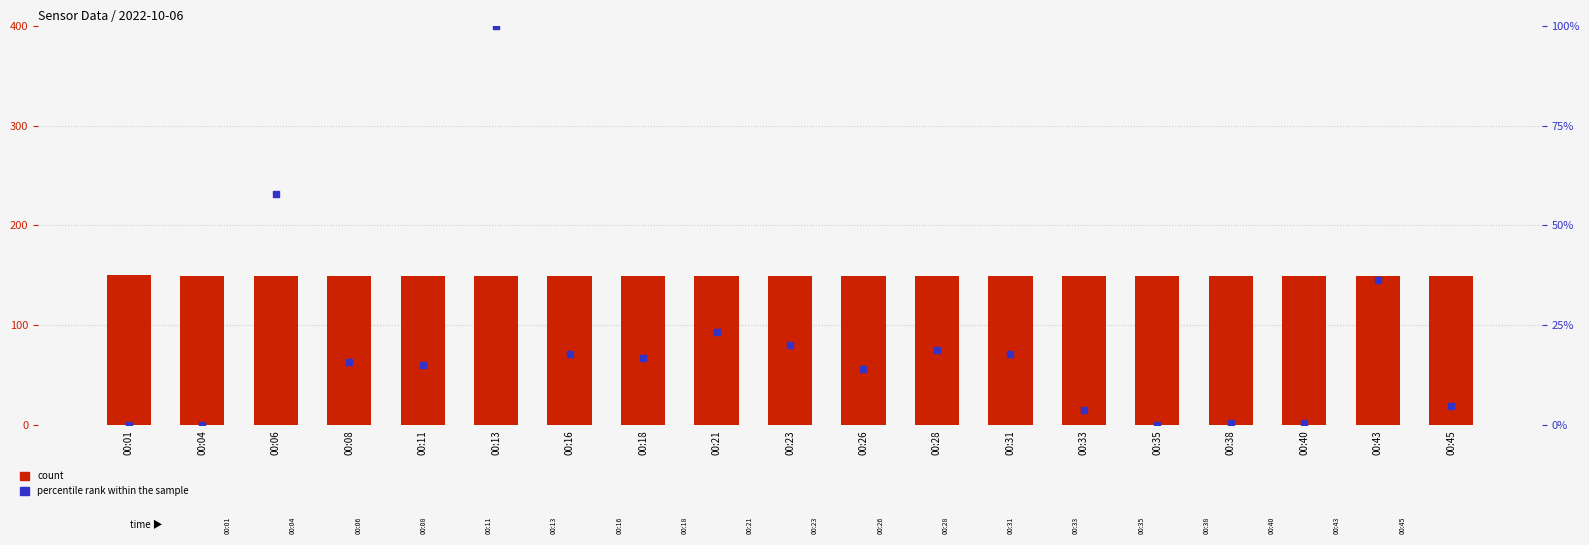

What are all the series names shown in the legend?

count, percentile rank within the sample